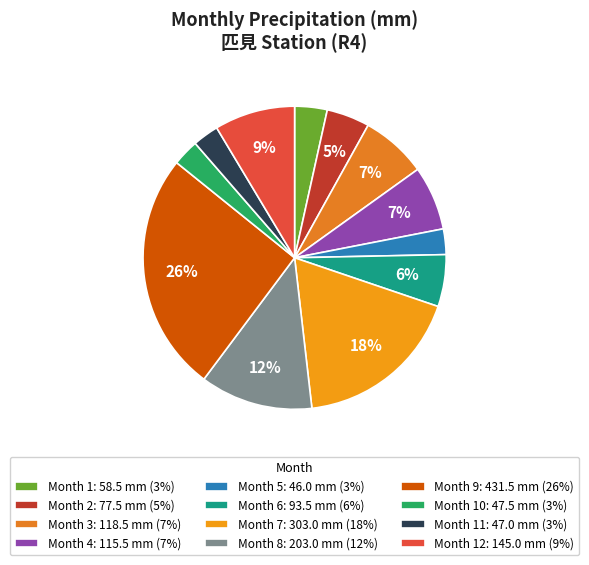

How many slices are in this pie chart?

12